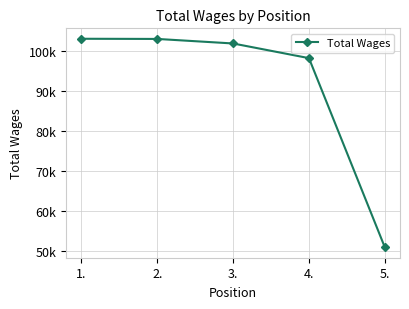

Rank the categories by value from lowest to highest.

5., 4., 3., 2., 1.